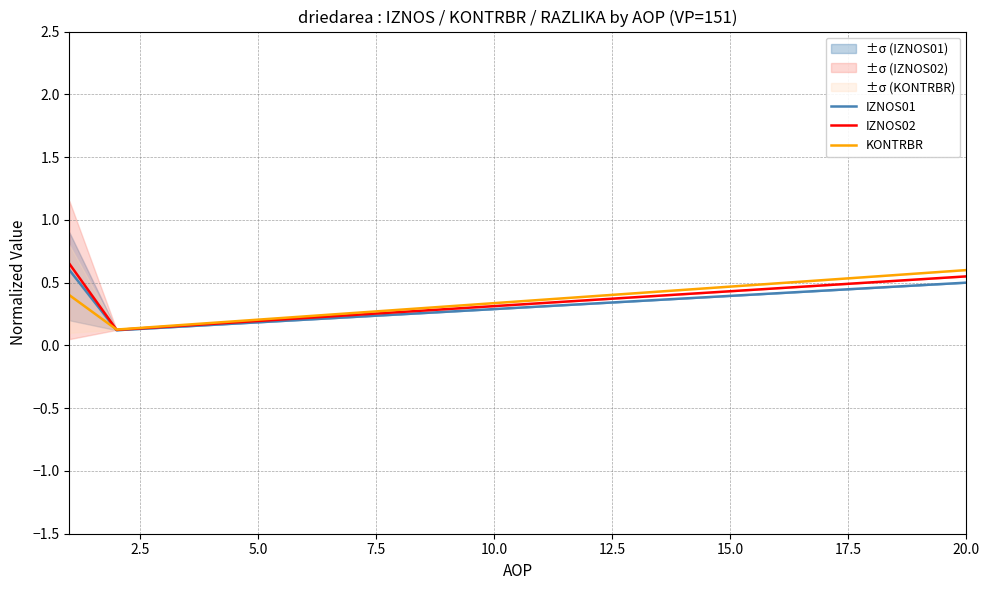

What is the minimum value shown in the chart?

0.1